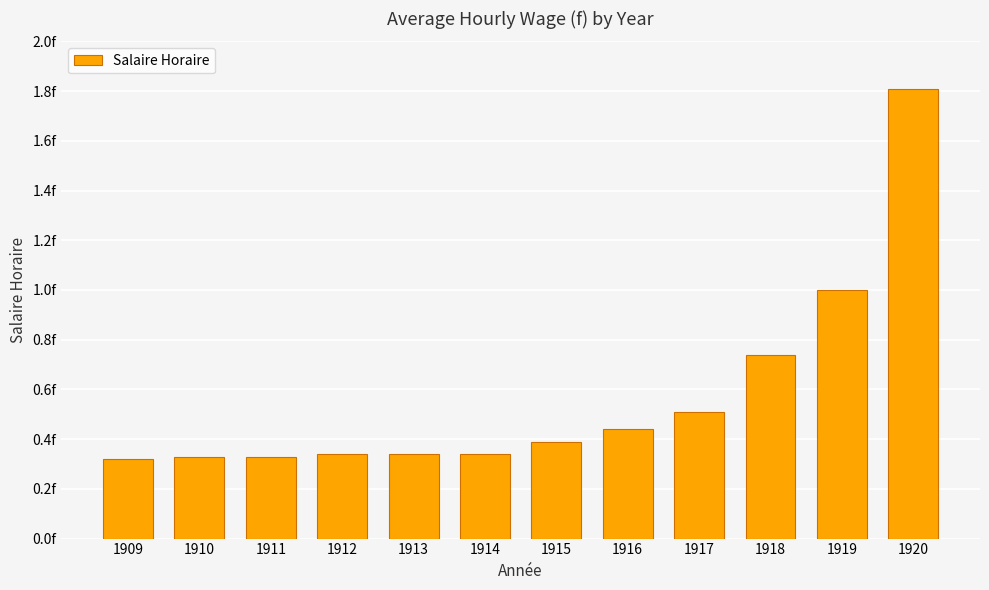

List the labels in order of value, largest first.

1920, 1919, 1918, 1917, 1916, 1915, 1912, 1913, 1914, 1910, 1911, 1909